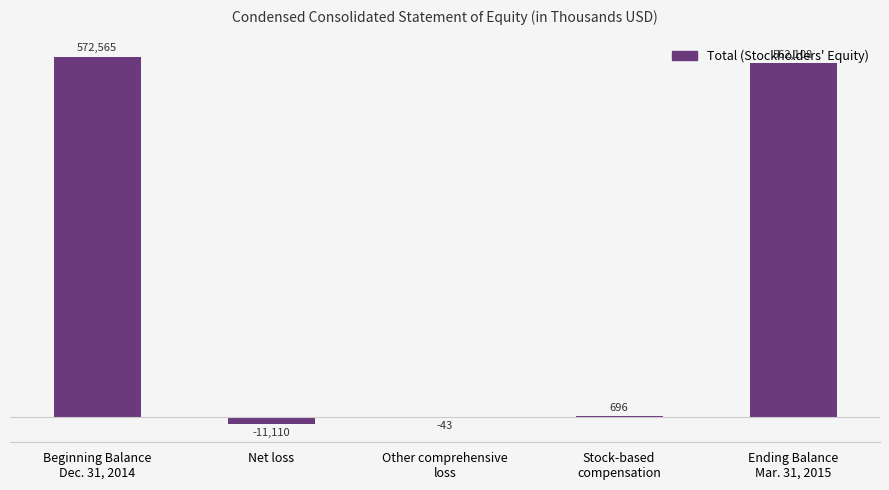

How many data points does each series have?

5